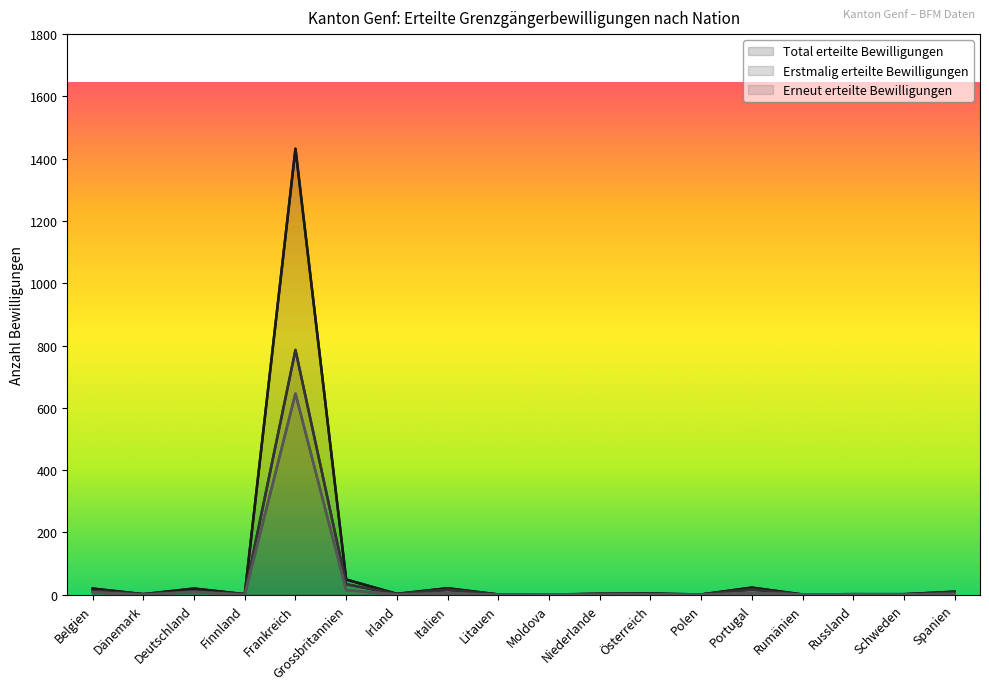

Between Frankreich and Litauen, which series saw the biggest shift?

Total erteilte Bewilligungen